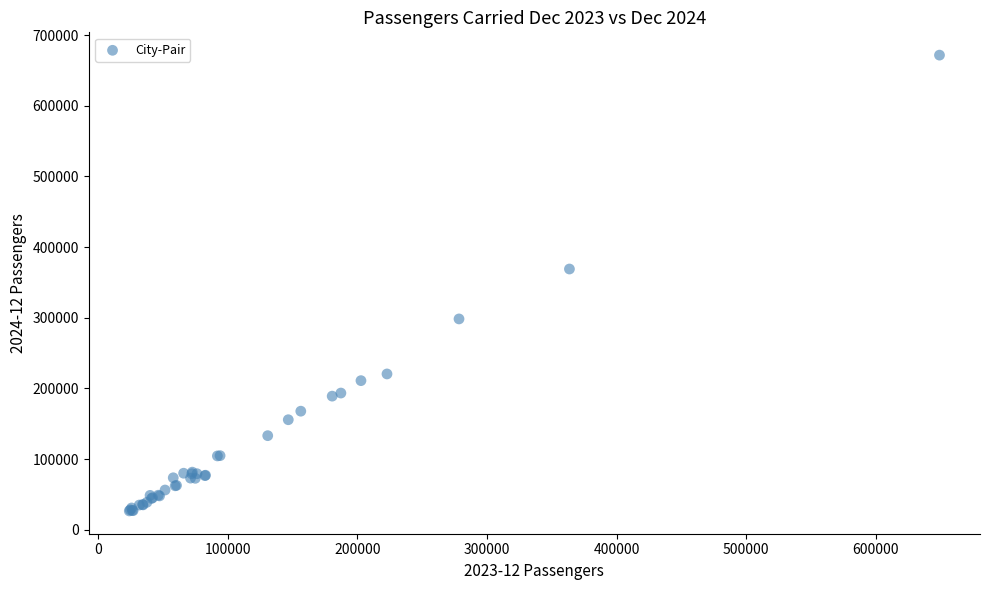

What Y value in the scatter plot is closest to 349101?

368935